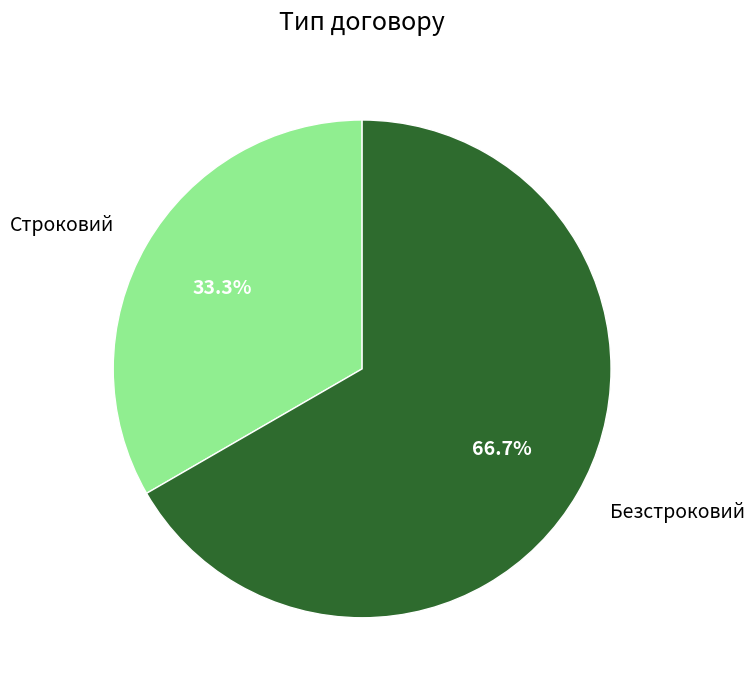

Is there a majority slice in this chart?

Yes